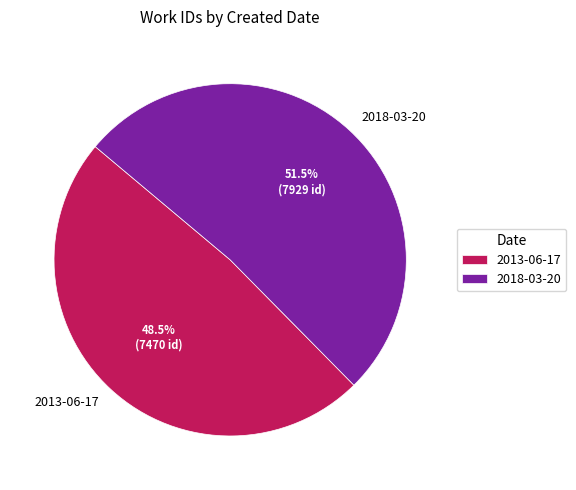

Which category accounts for the majority?

2018-03-20